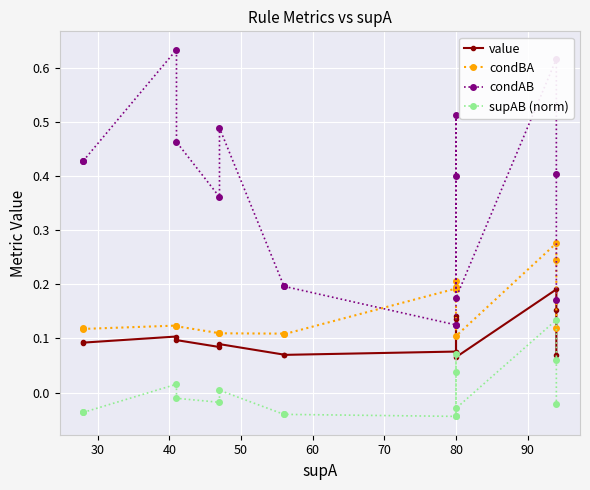

Reading left to right, extract all data points from this chart.

value: 0.1	0.1	0.1	0.1	0.1	0.1	0.1	0.1	0.1	0.1	0.1	0.1	0.1	0.2	0.2	0.1
condBA: 0.1	0.1	0.1	0.1	0.1	0.1	0.1	0.1	0.2	0.2	0.2	0.2	0.1	0.3	0.2	0.1
condAB: 0.4	0.4	0.6	0.5	0.4	0.5	0.2	0.2	0.1	0.1	0.4	0.5	0.2	0.6	0.4	0.2
supAB (norm): -0.0	-0.0	0.0	-0.0	-0.0	0.0	-0.0	-0.0	-0.0	-0.0	0.0	0.1	-0.0	0.1	0.1	-0.0